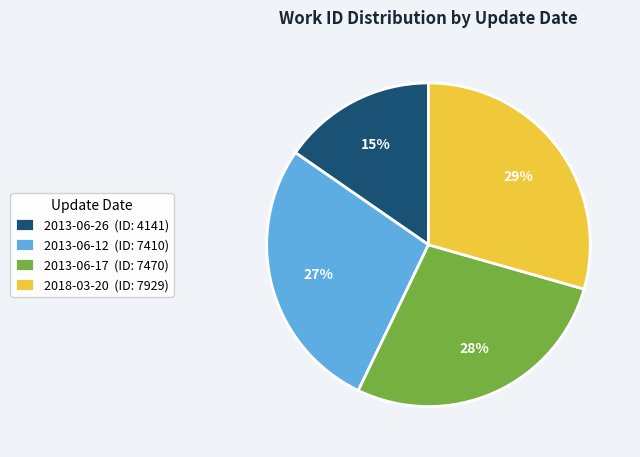

Combined, do 2018-03-20 (ID: 7929) and 2013-06-12 (ID: 7410) account for over 50%?

Yes